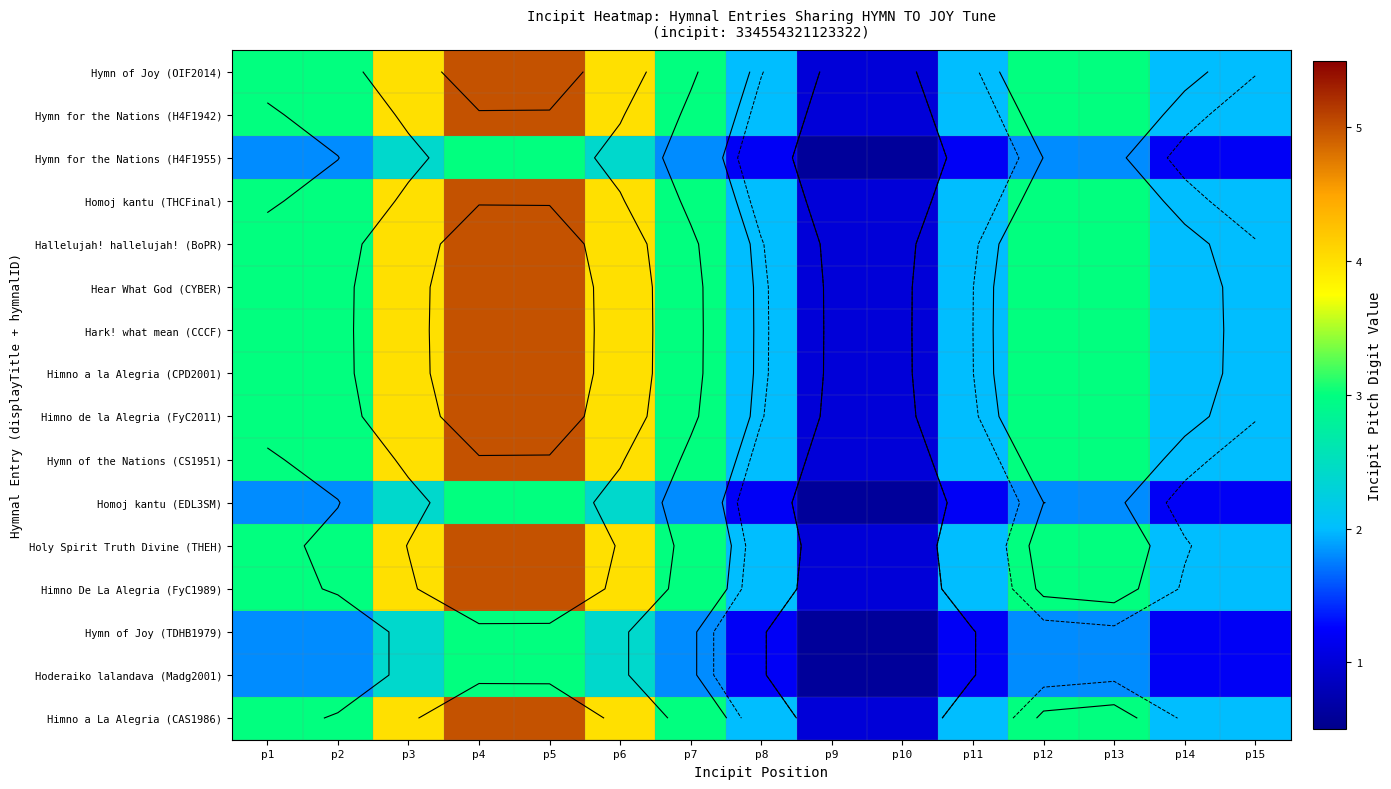

At which label does Hymn of Joy (OIF2014) first exceed 3?

p3